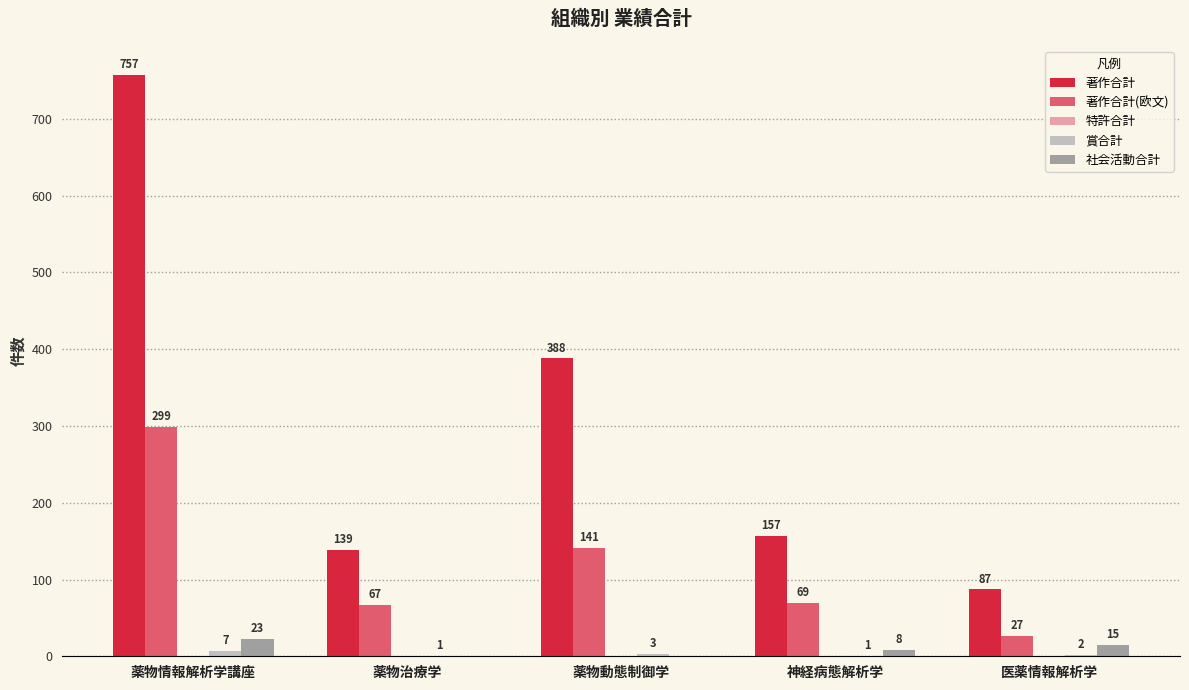

At which label does 著作合計(欧文) reach its peak?

薬物情報解析学講座